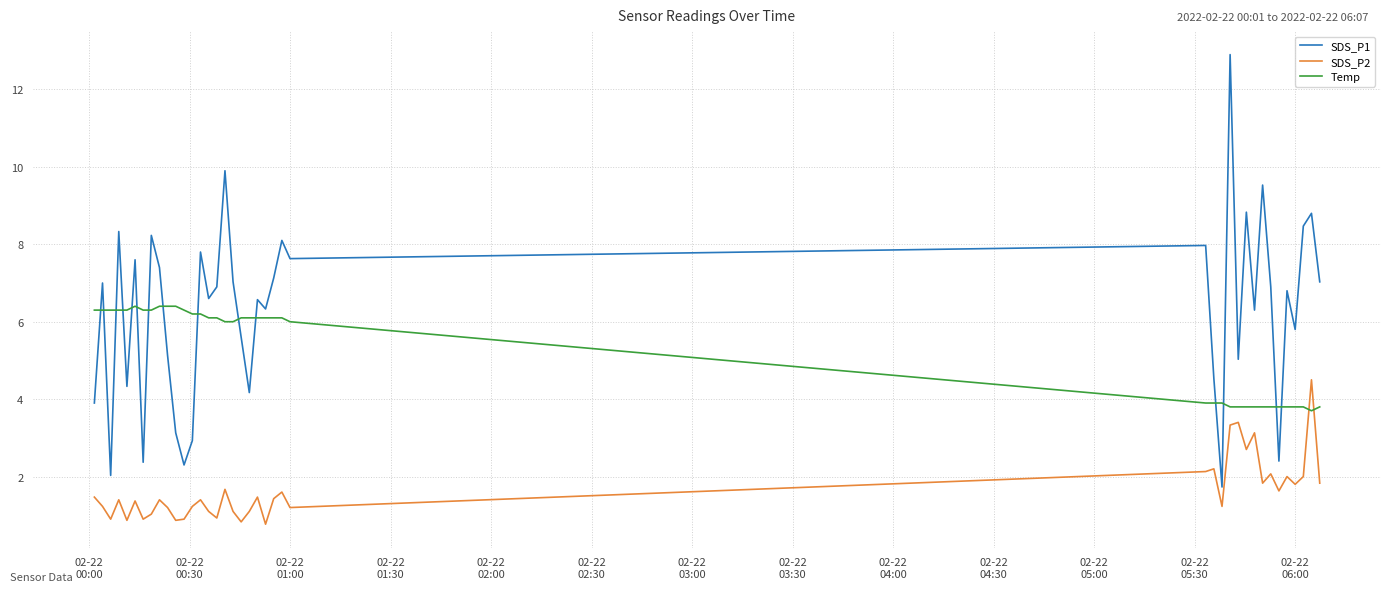

Which series has the largest total across all categories?

SDS_P1